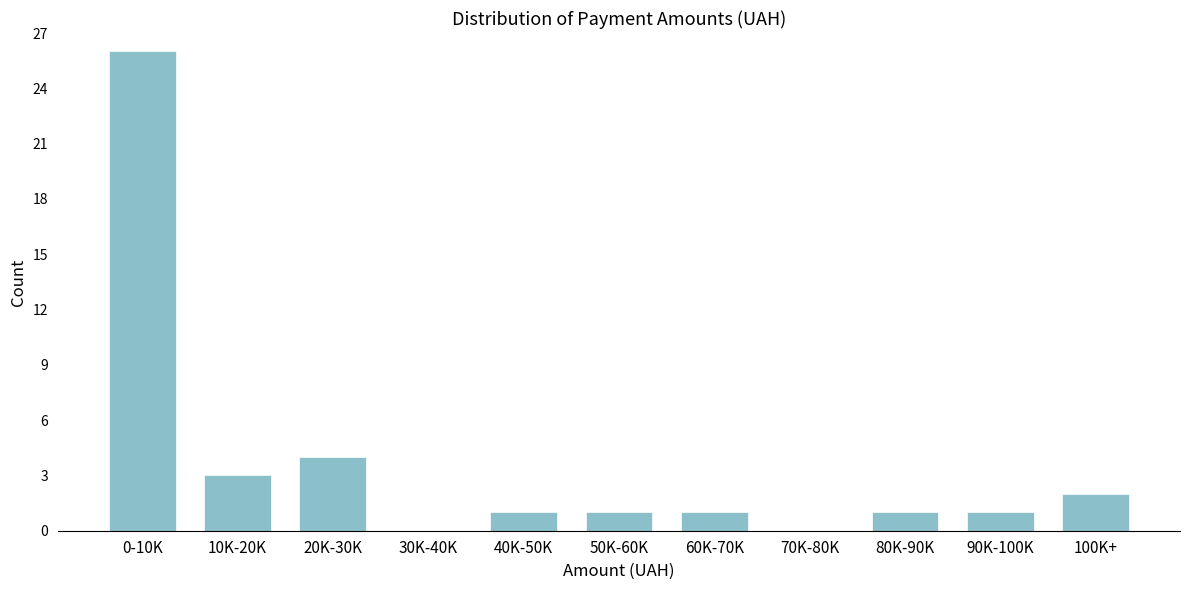

Reading left to right, extract all data points from this chart.

0-10K=26	10K-20K=3	20K-30K=4	30K-40K=0	40K-50K=1	50K-60K=1	60K-70K=1	70K-80K=0	80K-90K=1	90K-100K=1	100K+=2